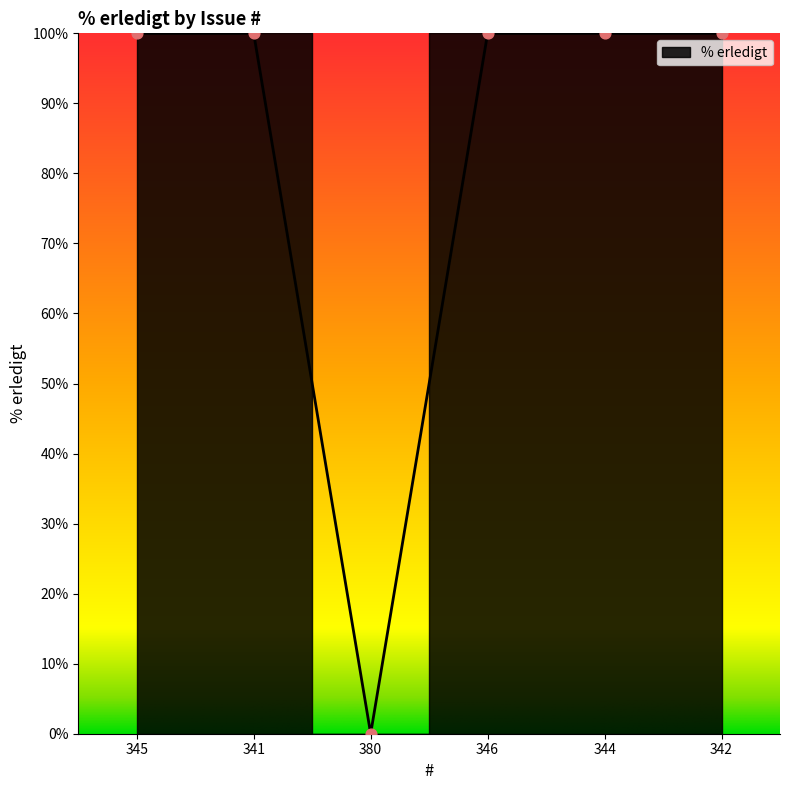

What is the ratio of the value at 346 to the value at 345?

1.0